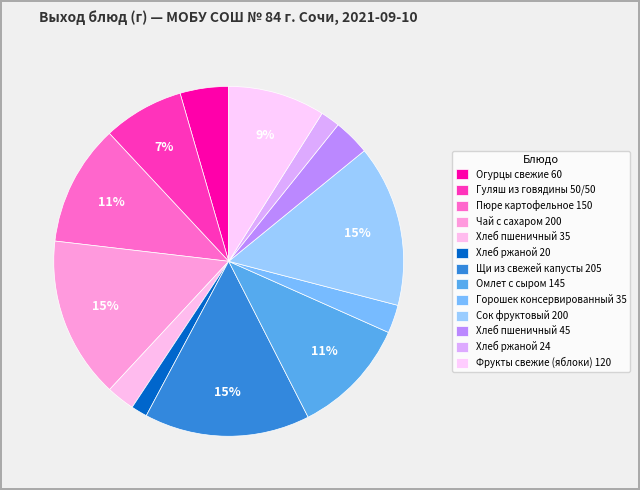

True or false: Сок фруктовый 200 accounts for 29% of the total.

False